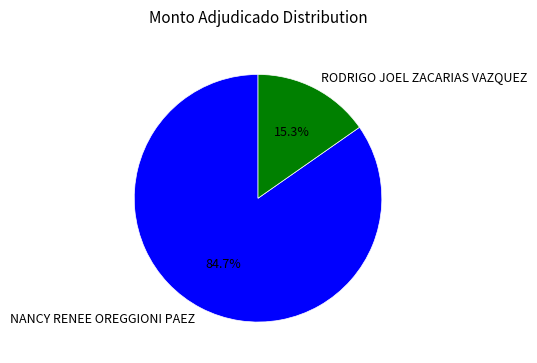

Combined, what portion of the pie is NANCY RENEE OREGGIONI PAEZ and RODRIGO JOEL ZACARIAS VAZQUEZ?

100.0%